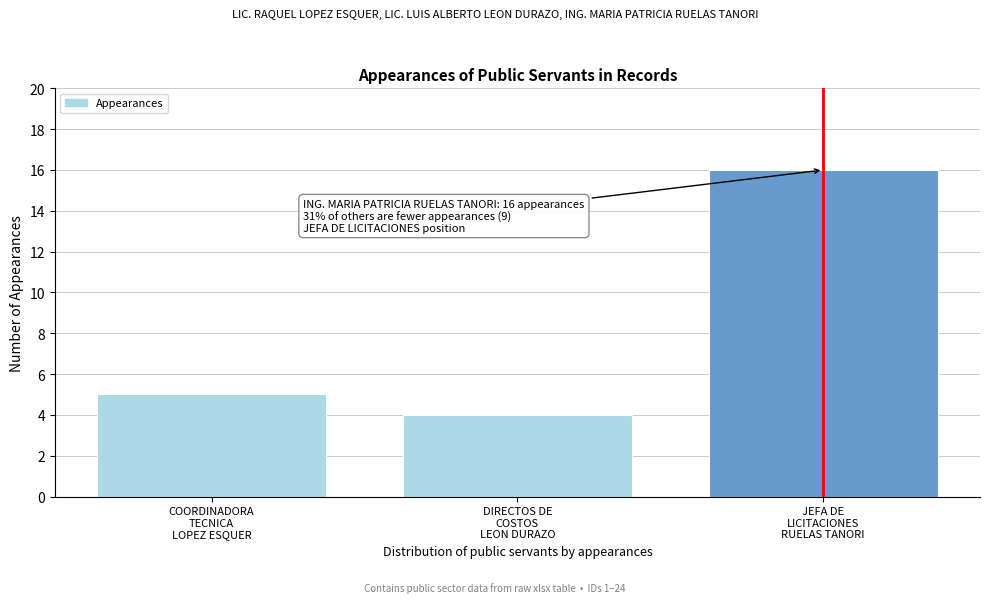

Reading left to right, list all the values displayed in this chart.

5	4	16